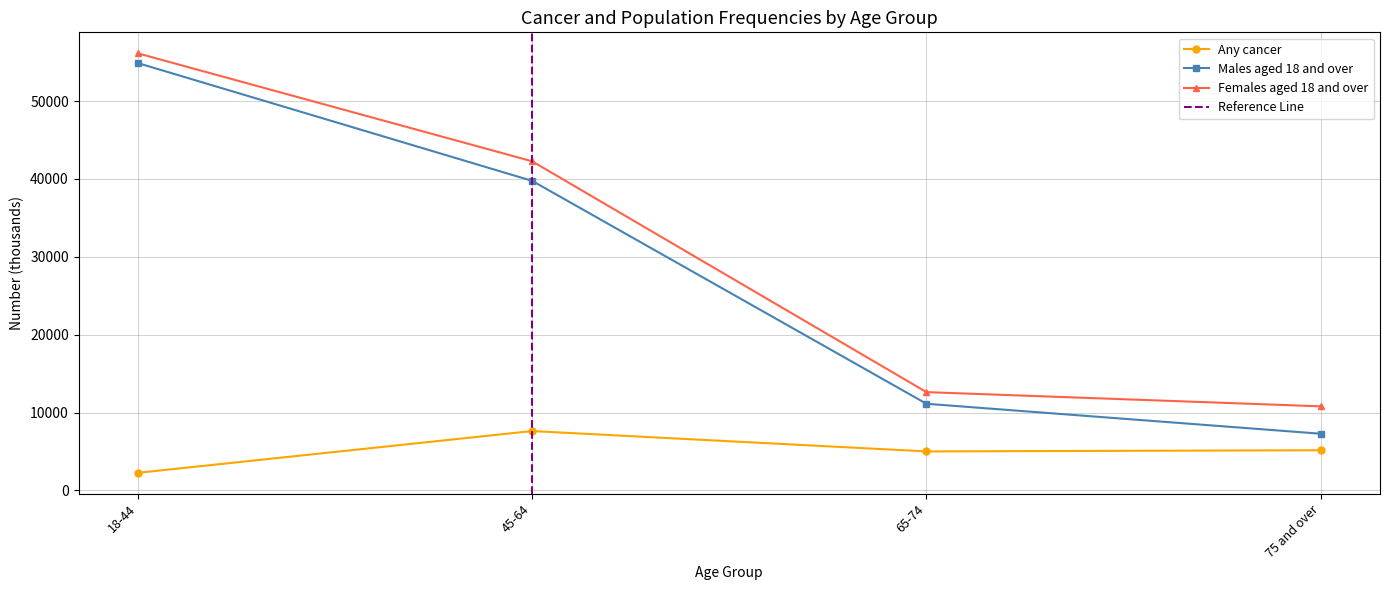

True or false: Any cancer has a value of 7629 at 45-64.

True